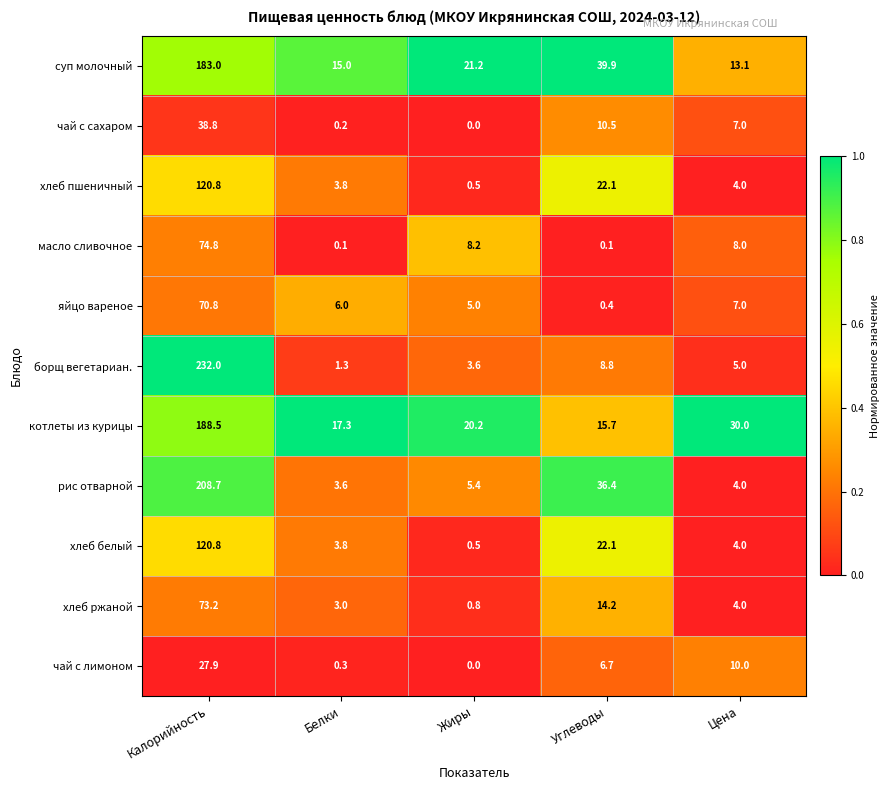

Which label corresponds to the largest value in the chart?

Калорийность